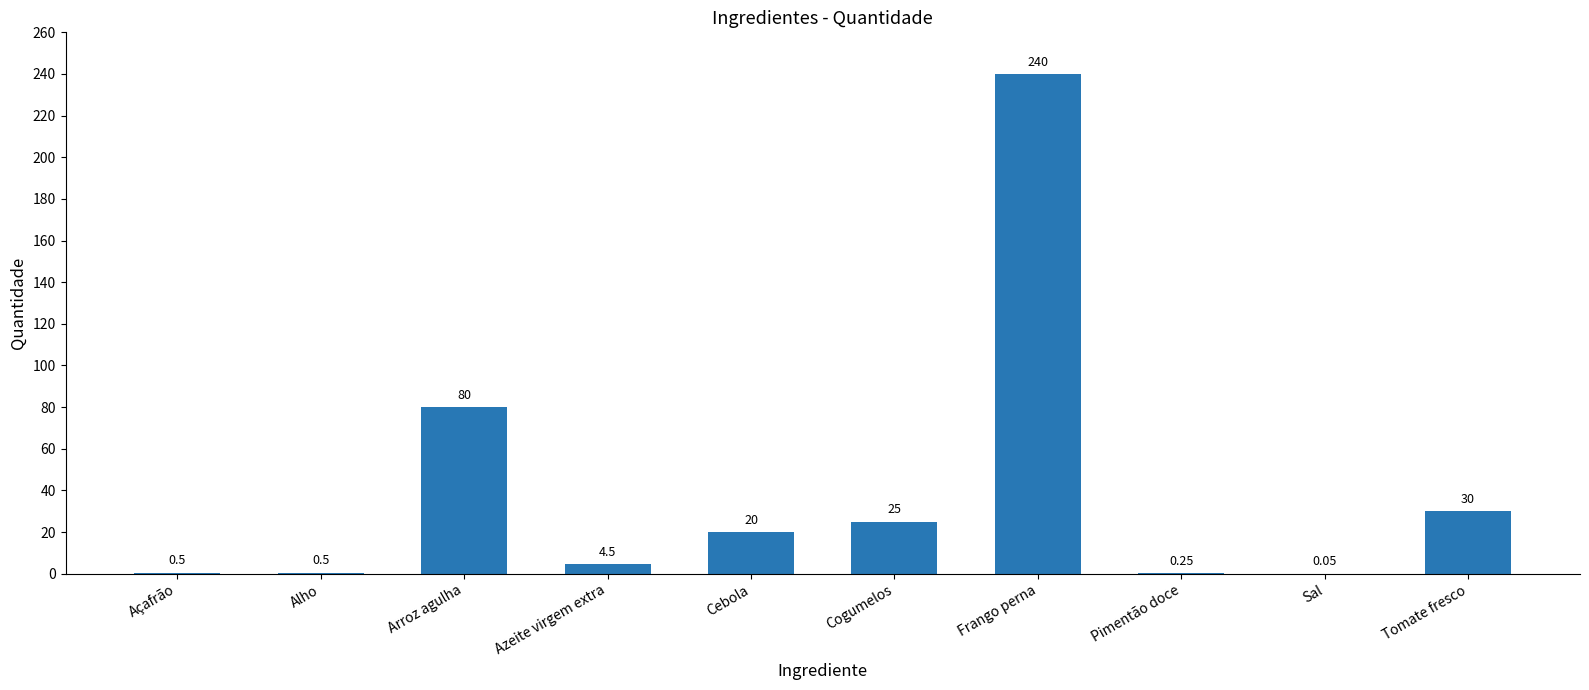

What is the change in value from Cogumelos to Frango perna?

+215.0